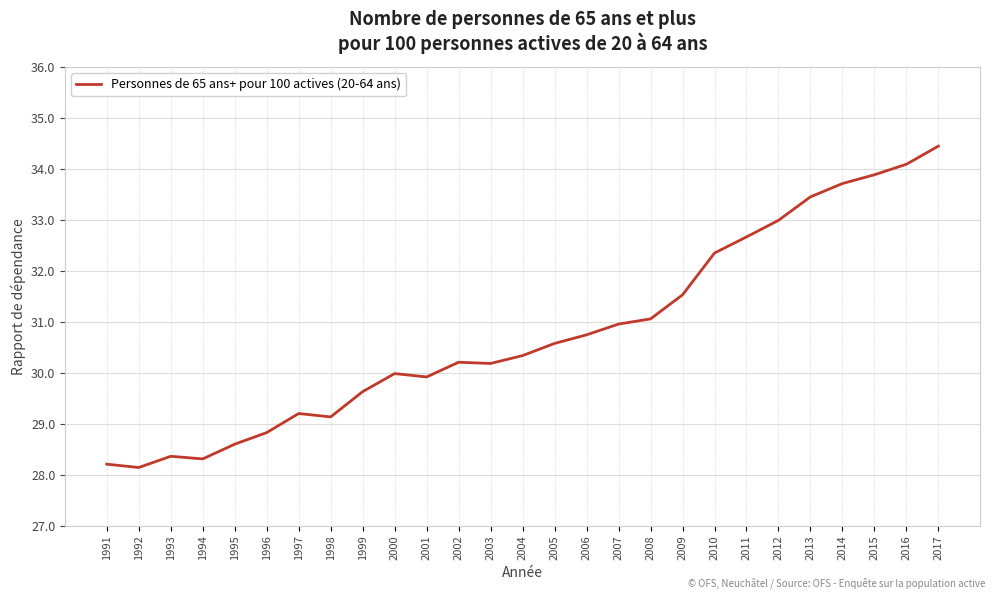

Is it true that the value at 1997 is 42.7?

False